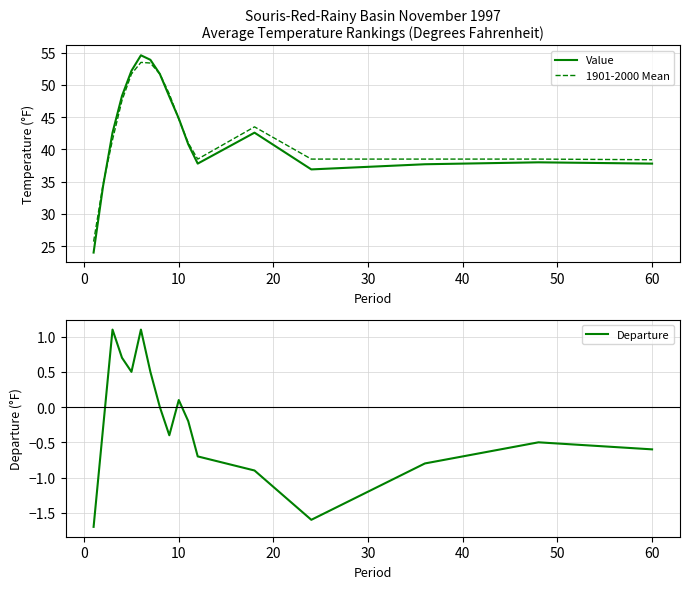

The value of Value at 60 is 58.6. True or false?

False